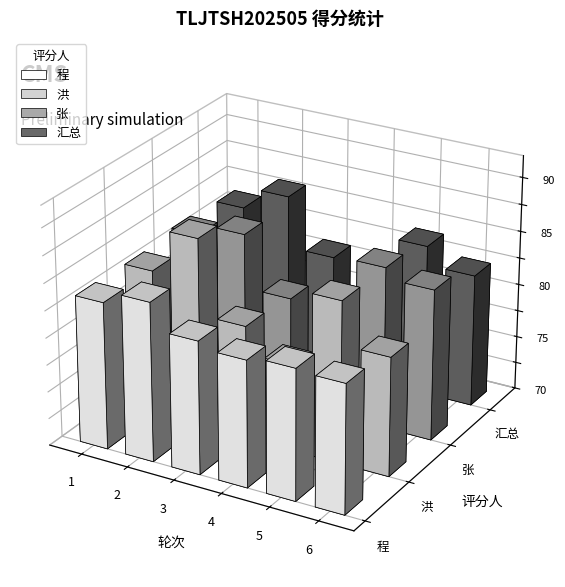

Rank the series at 2 from highest to lowest value.

洪, 汇总, 张, 程